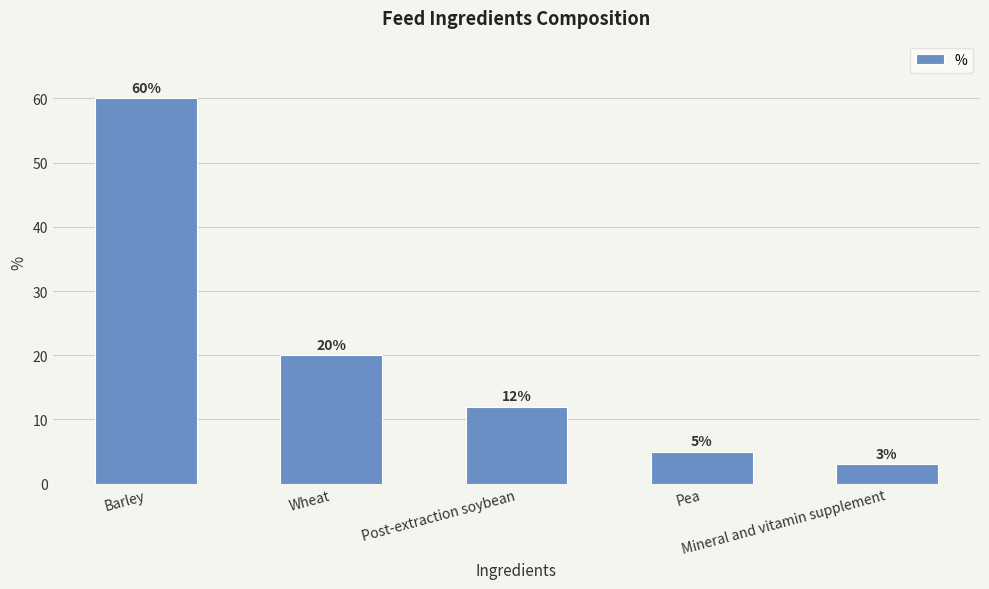

Count the number of data series in this chart.

1